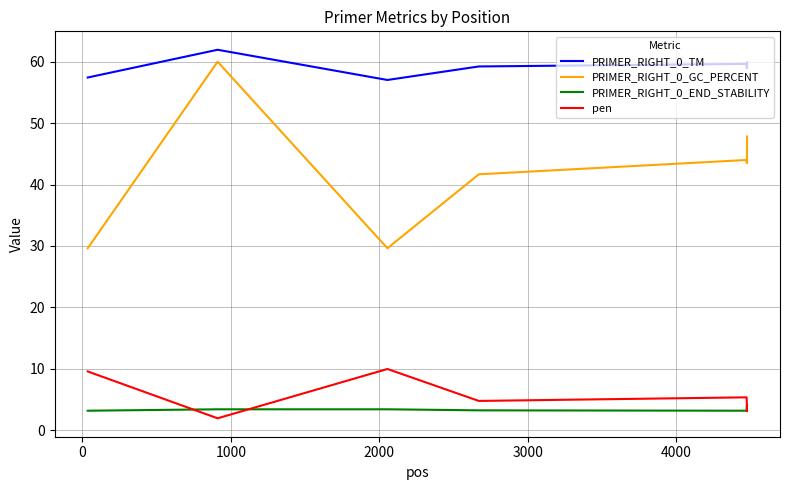

How many distinct data groups are displayed?

4